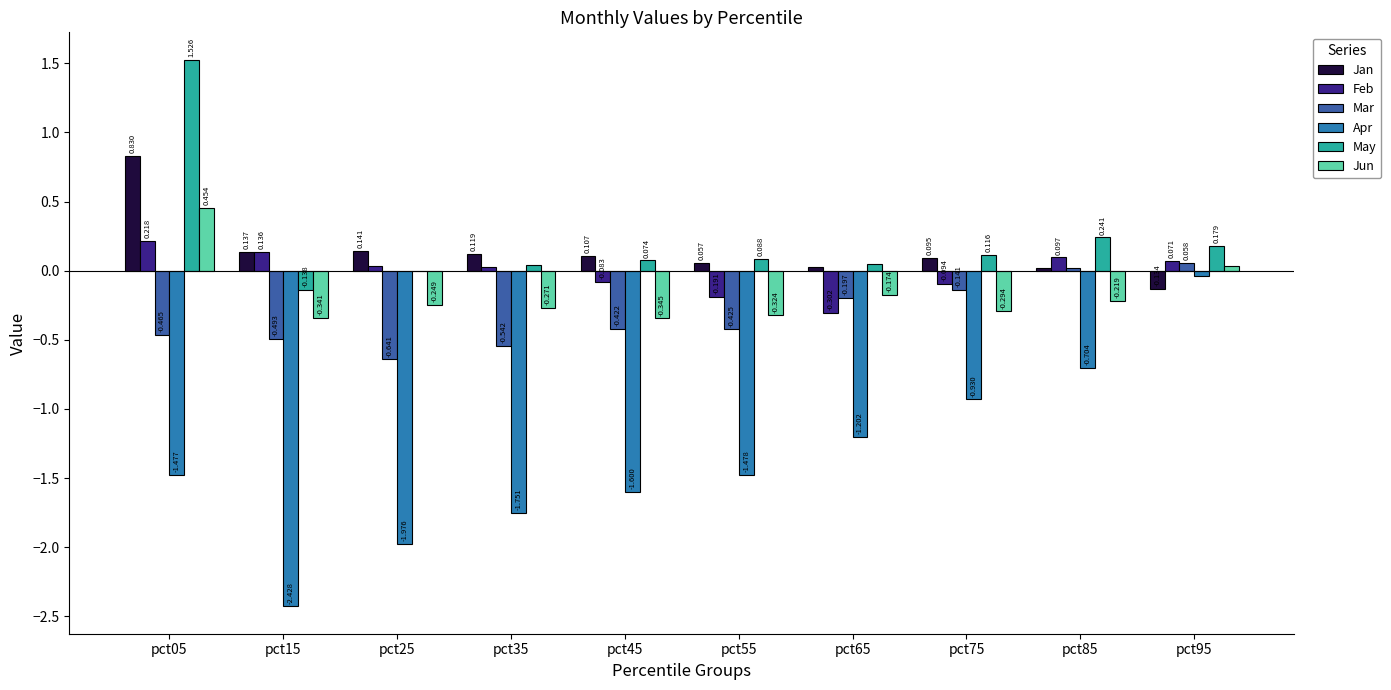

What is the maximum value shown in the chart?

1.5